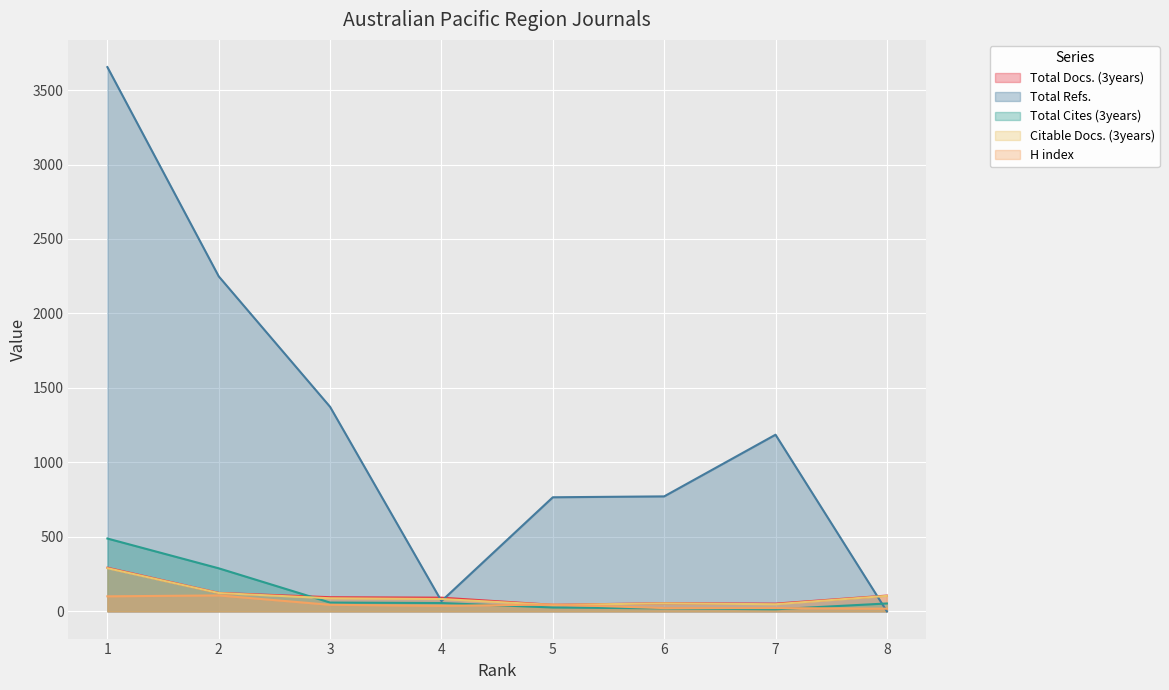

What is the spread (max minus min) of values at 3?

1329